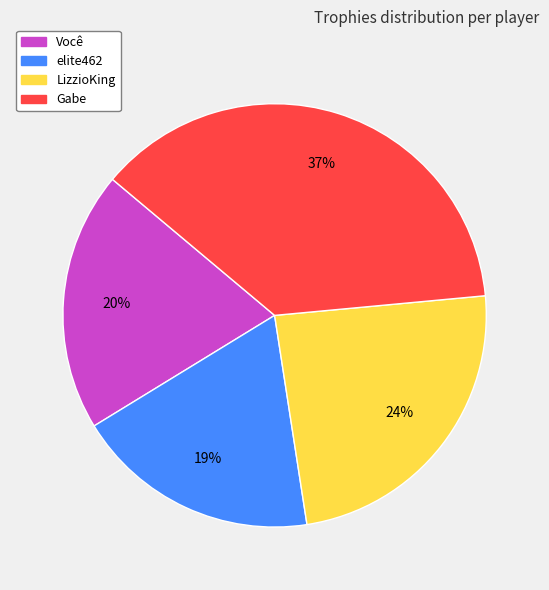

Count the number of slices in the pie.

4